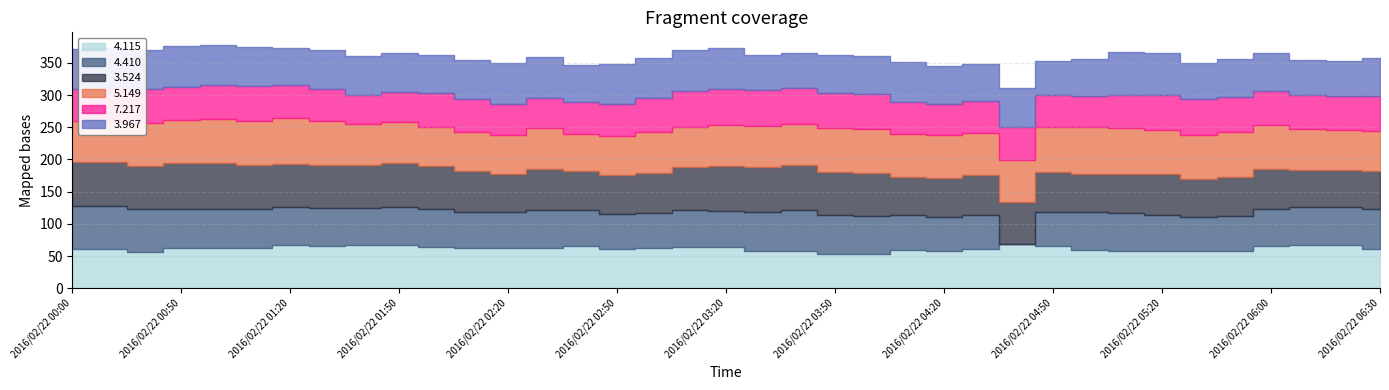

What are all the series names shown in the legend?

4.115, 4.410, 3.524, 5.149, 7.217, 3.967